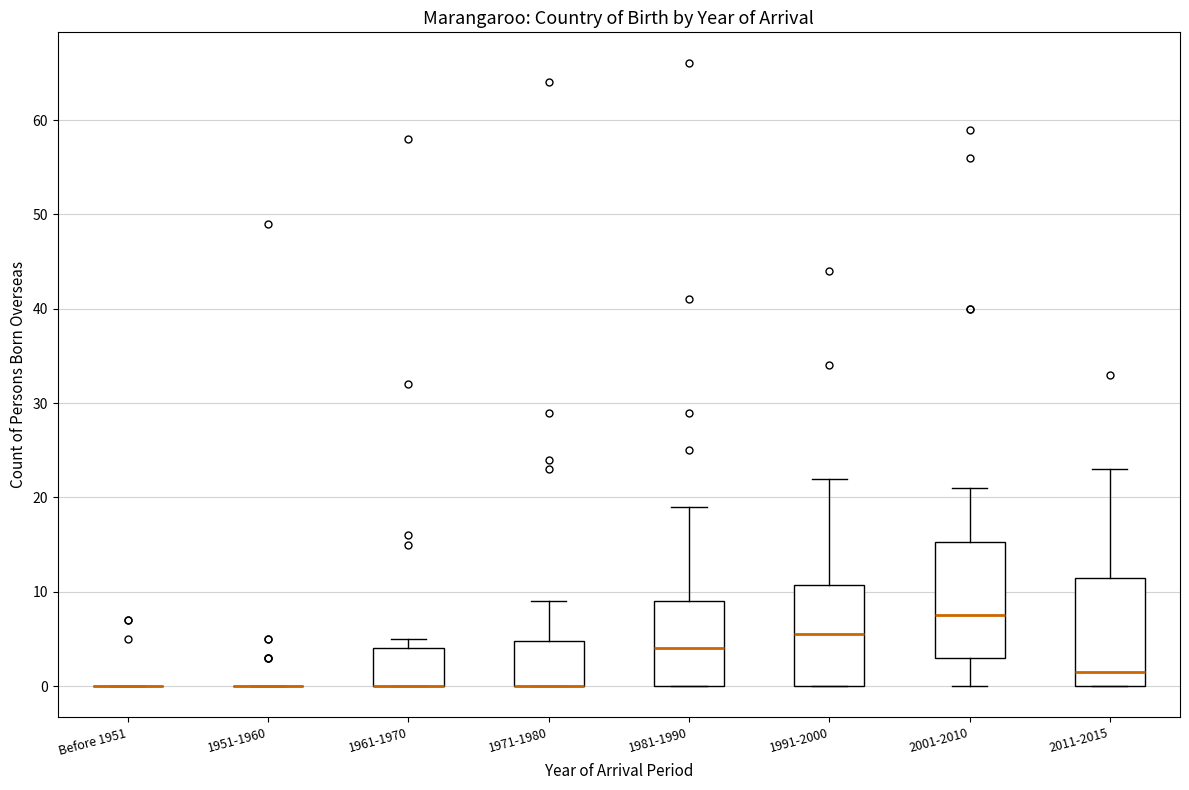

Reading left to right, transcribe this box plot: for each box, give where its median line is, the range the box spans, and where its two whiskers end, as read against the y-axis. The values are not printed on the chart, so give them approximately, as read against the axis.

Before 1951: box collapsed to a line at 0, whiskers 0 to 0
1951-1960: box collapsed to a line at 0, whiskers 0 to 0
1961-1970: median 0 (drawn on the box's lower edge), box 0 to 4, whiskers 0 to 5
1971-1980: median 0 (drawn on the box's lower edge), box 0 to 5, whiskers 0 to 9
1981-1990: median 4, box 0 to 9, whiskers 0 to 19
1991-2000: median 6, box 0 to 11, whiskers 0 to 22
2001-2010: median 8, box 3 to 15, whiskers 0 to 21
2011-2015: median 2, box 0 to 12, whiskers 0 to 23